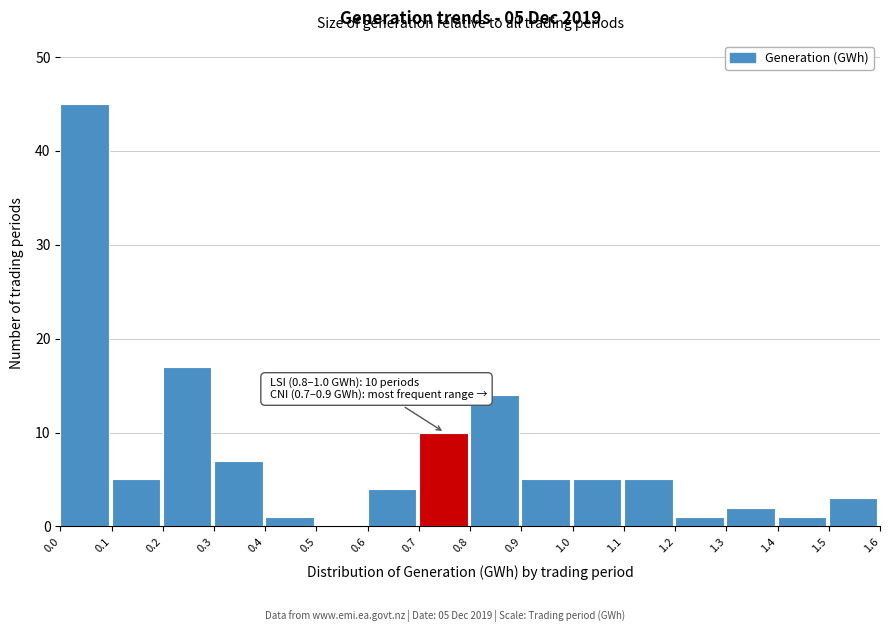

Which range on the x-axis has the tallest bar?

0.0 to 0.1